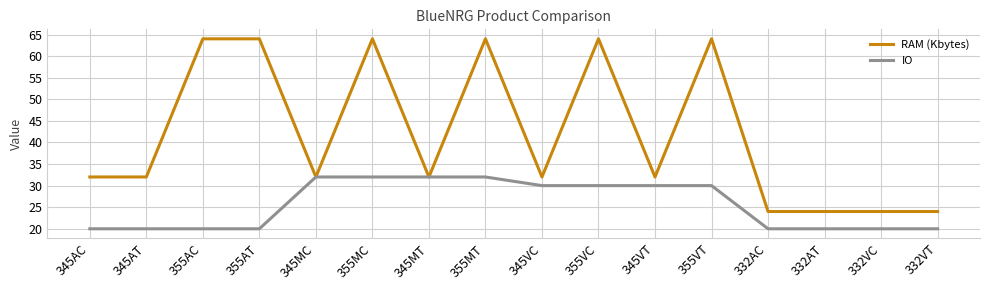

What position from the left is 355VT?

12